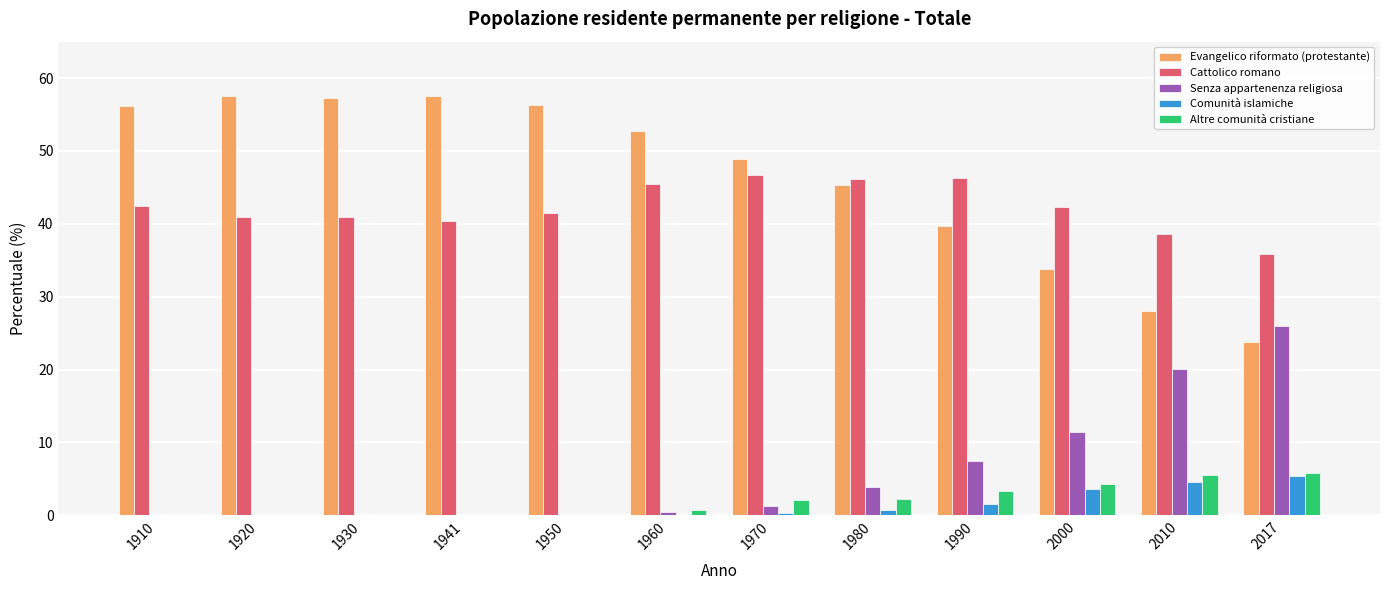

What is the maximum value for Evangelico riformato (protestante)?

57.6